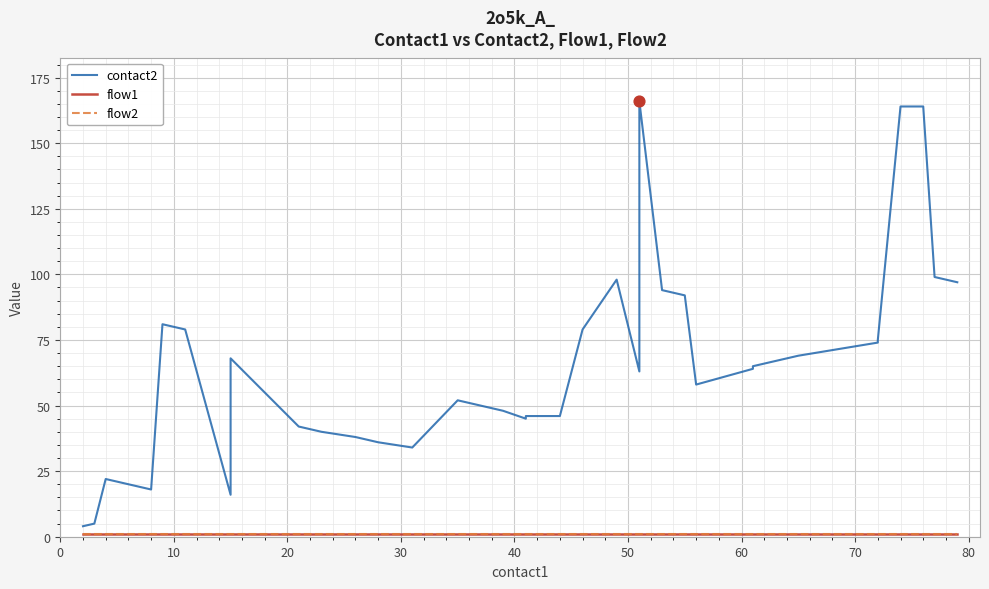

Which series contains the highest Y value?

contact2